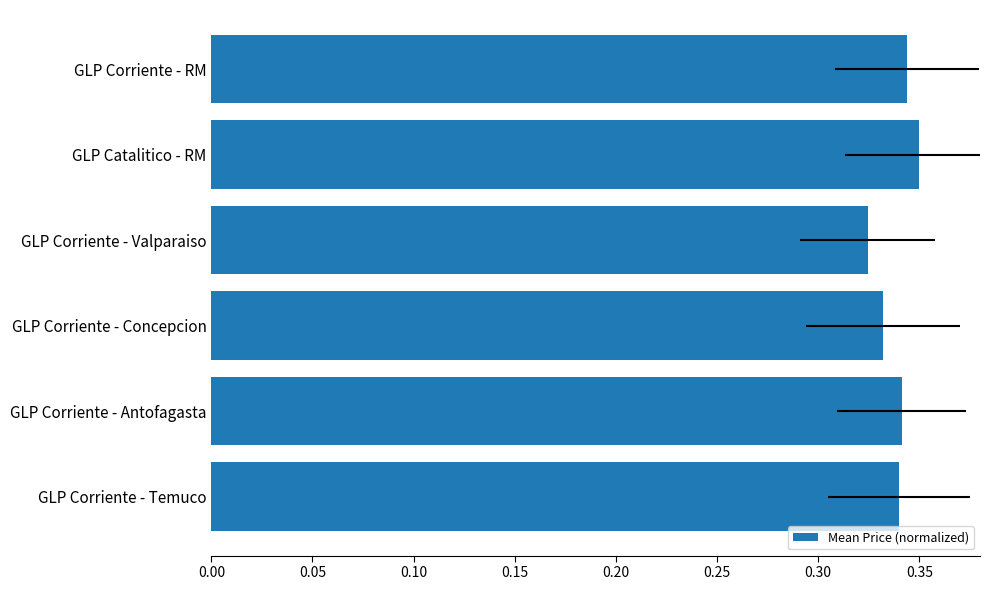

True or false: the data shows 0.3 at GLP Catalitico - RM.

True